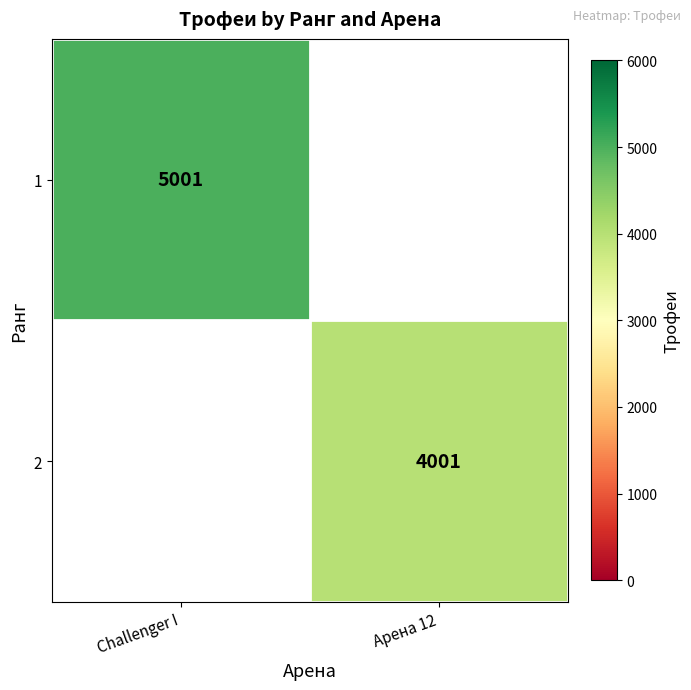

Which label corresponds to the largest value in the chart?

Challenger I